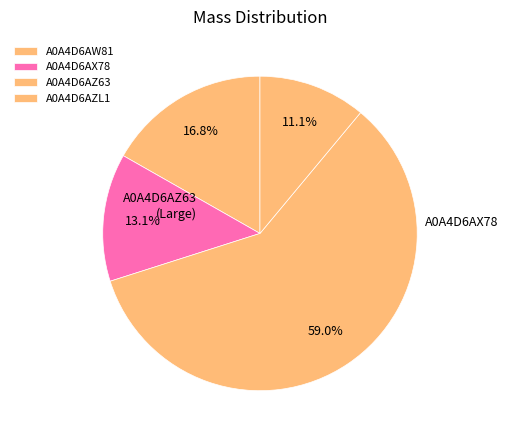

What is the ratio of the value at A0A4D6AX78 to the value at A0A4D6AZL1?

1.2